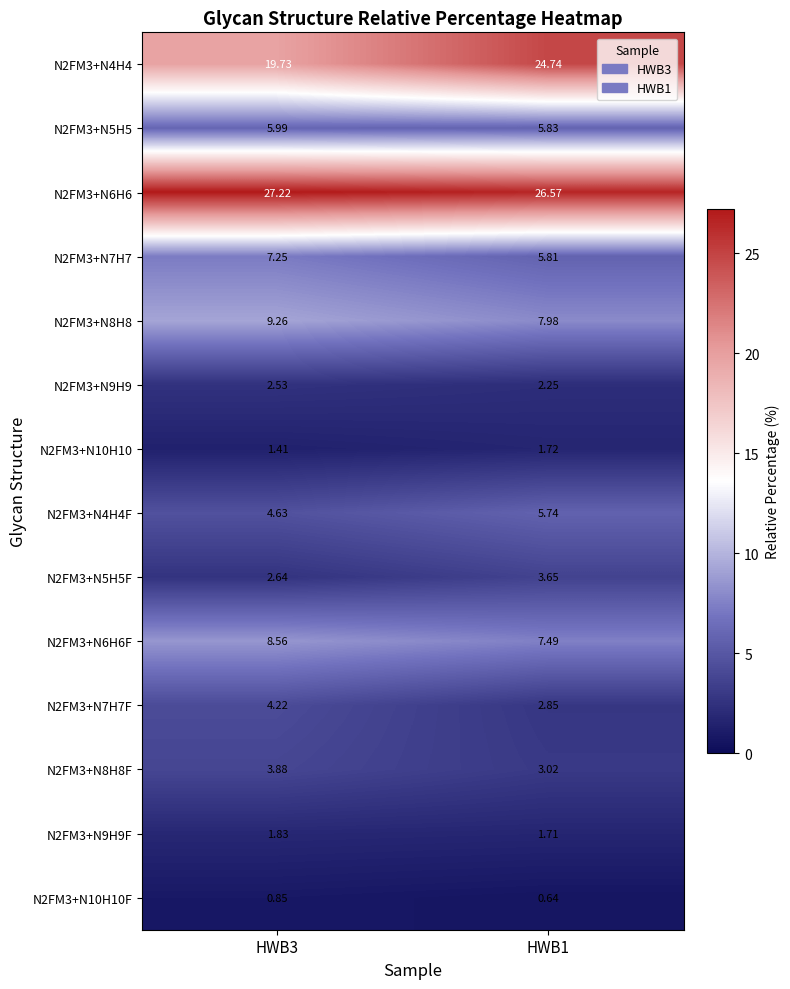

Is the value of N2FM3+N7H7 at HWB1 greater than the value of N2FM3+N8H8 at HWB3?

No